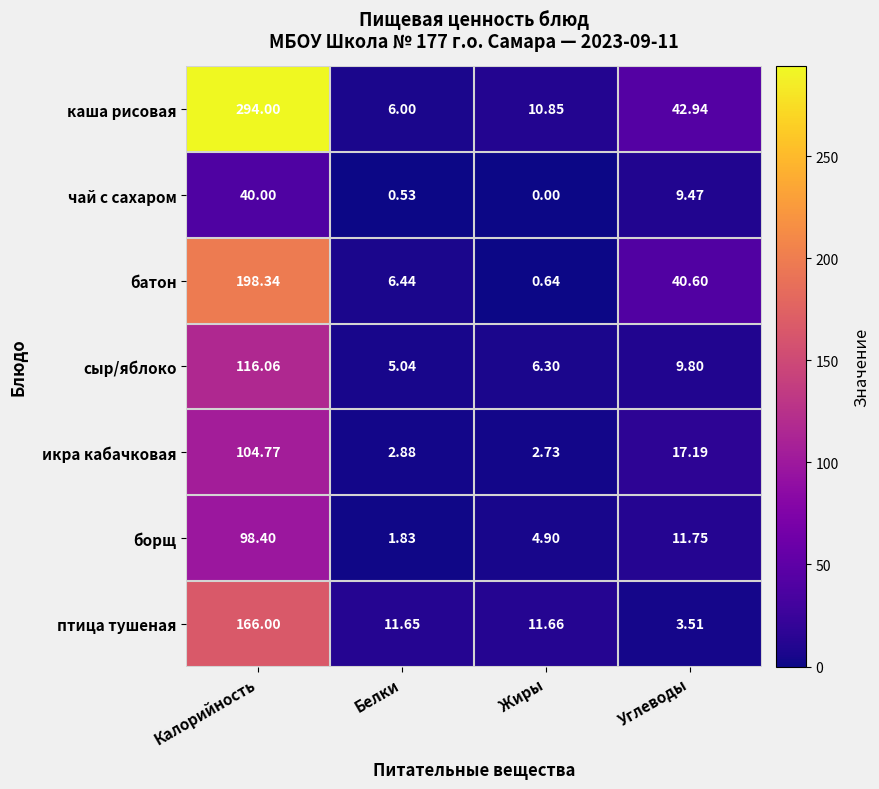

Rank the series at Углеводы from highest to lowest value.

каша рисовая, батон, икра кабачковая, борщ, сыр/яблоко, чай с сахаром, птица тушеная